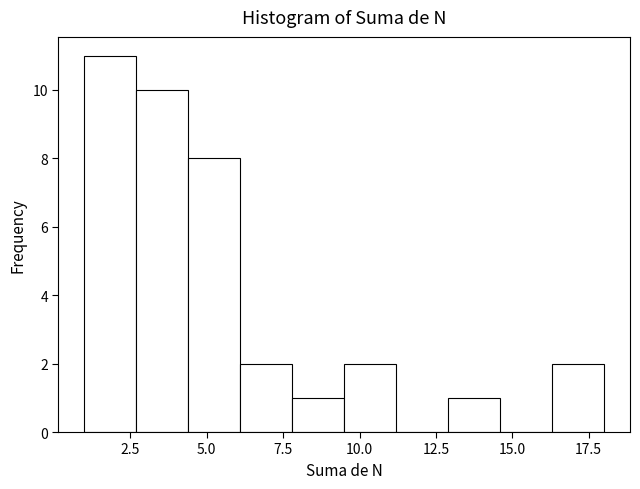

Read against the x-axis, roughly where is the centre of the tallest bar?

2.0